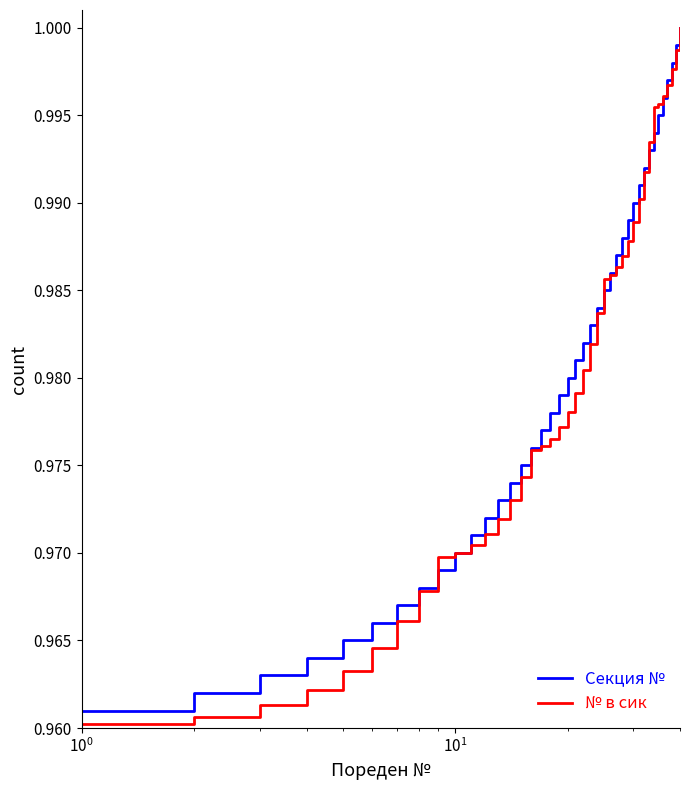

Which series has the largest total across all categories?

Секция №